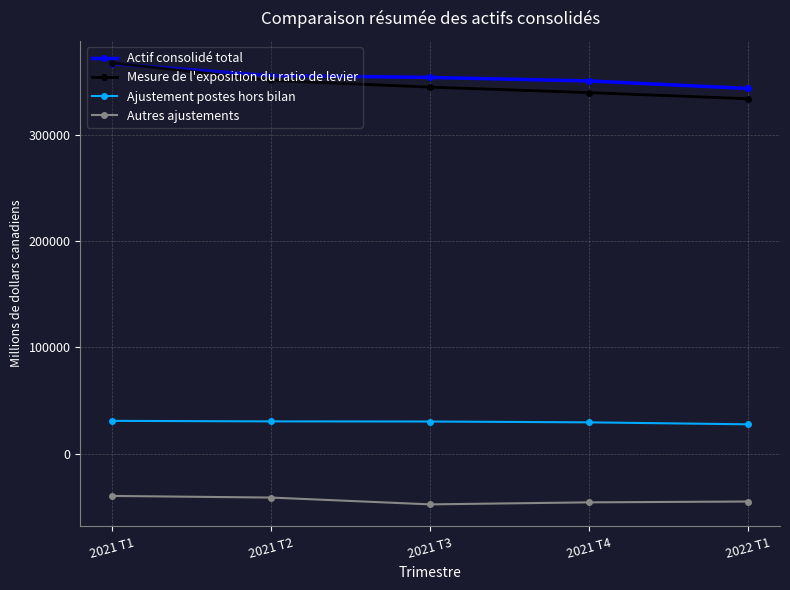

True or false: Mesure de l'exposition du ratio de levier and Ajustement postes hors bilan intersect in this chart.

False